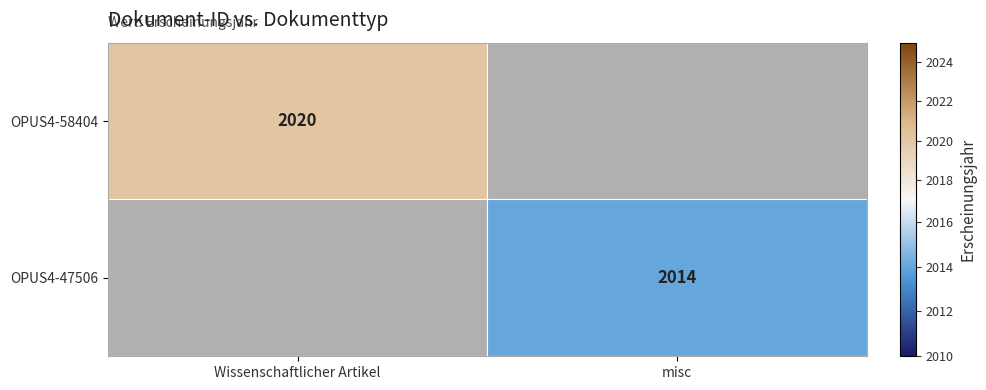

Count the number of data series in this chart.

2